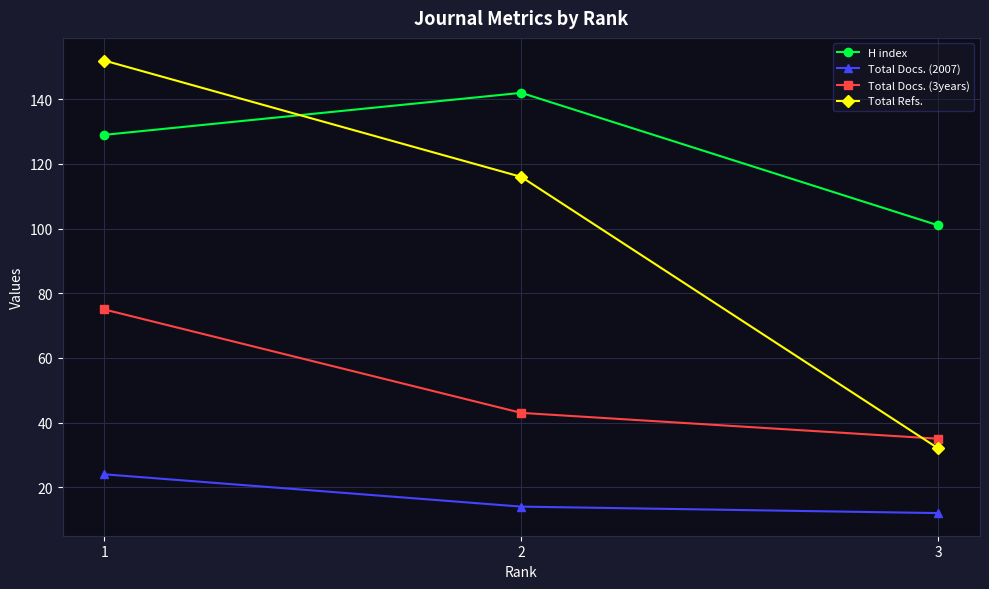

Reading right to left, transcribe all the data shown in this chart.

H index: 3=101	2=142	1=129
Total Docs. (2007): 3=12	2=14	1=24
Total Docs. (3years): 3=35	2=43	1=75
Total Refs.: 3=32	2=116	1=152